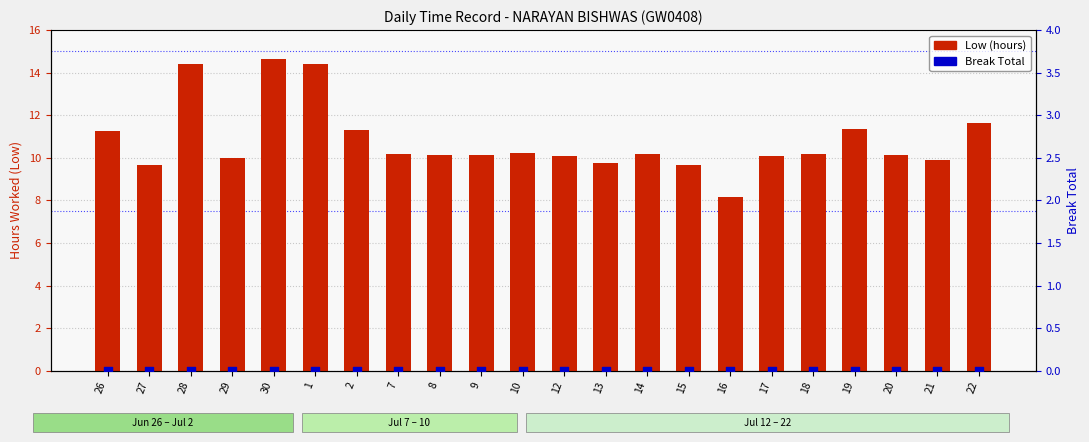

Which series has the largest total across all categories?

Low (hours)